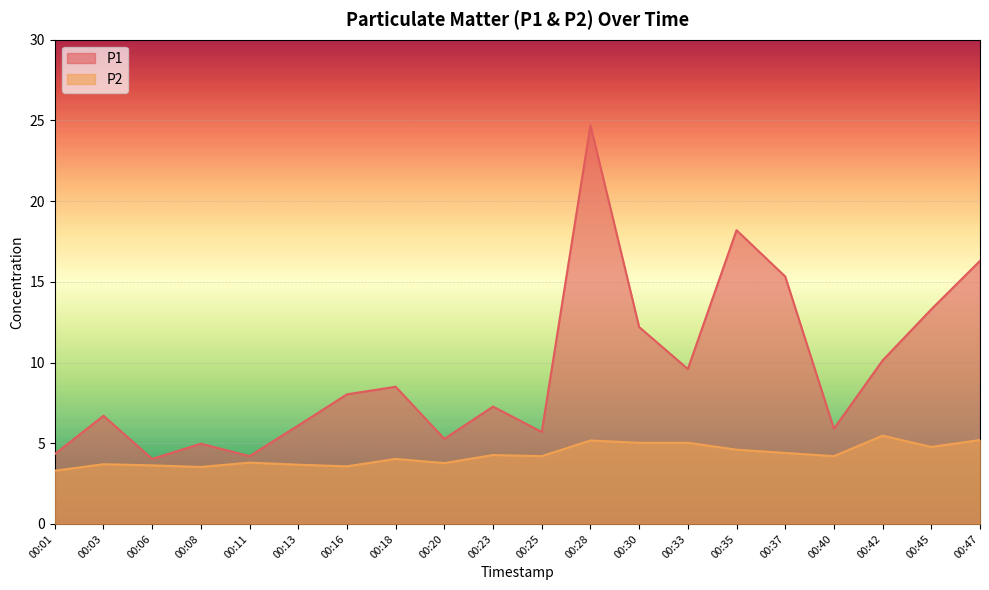

How many lines are shown in the chart?

2